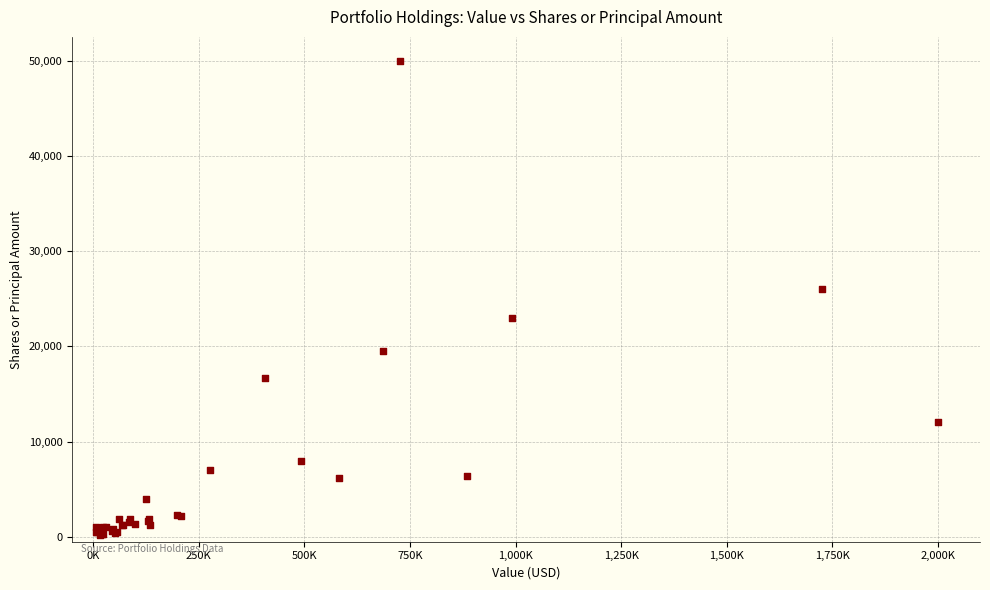

What Y value in the scatter plot is closest to 25075?

26000